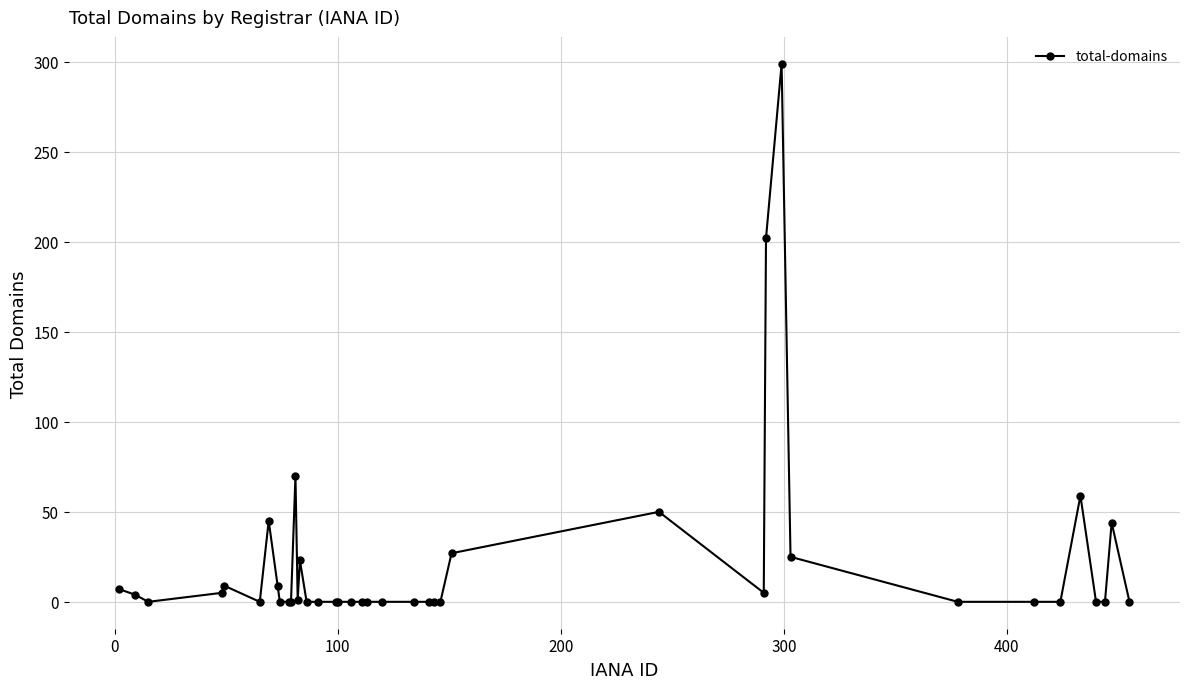

What is the maximum value shown in the chart?

299